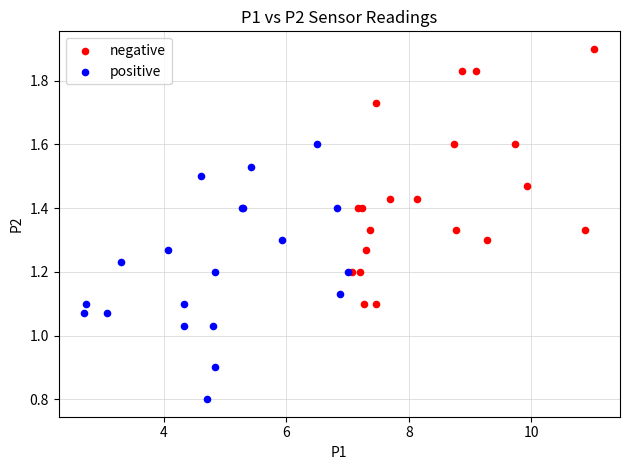

What are all the series names shown in the legend?

negative, positive